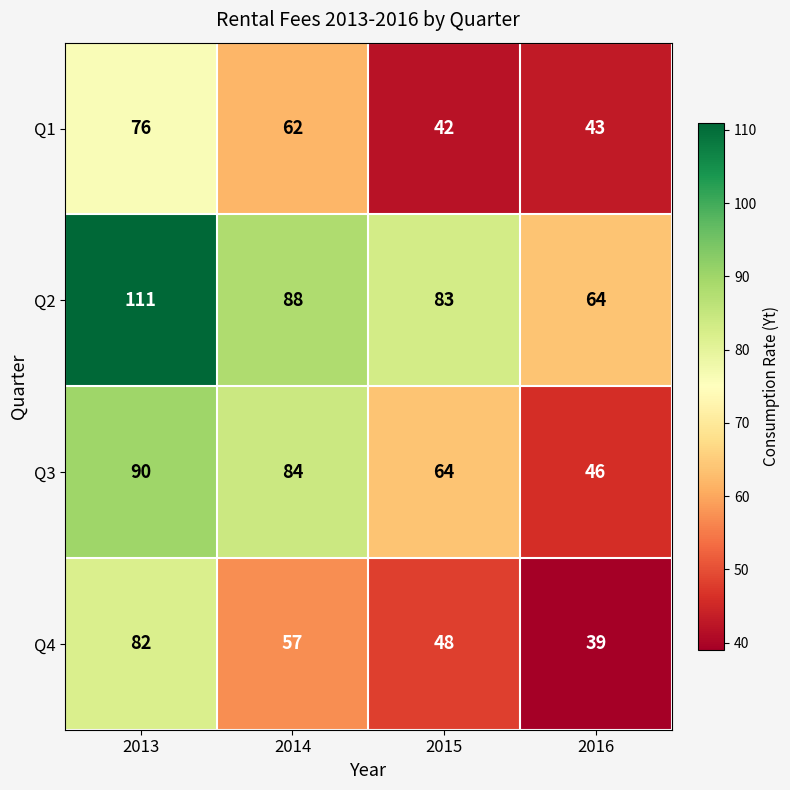

What is the difference between the highest and lowest values at 2014?

31